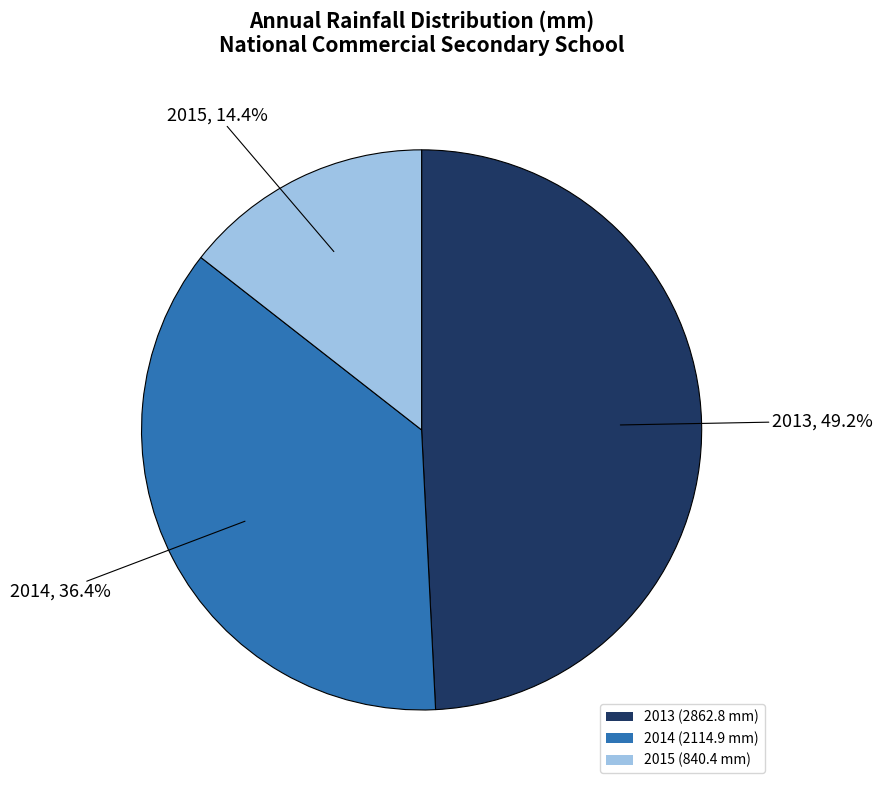

Does 2015 account for over 50% of the chart?

No